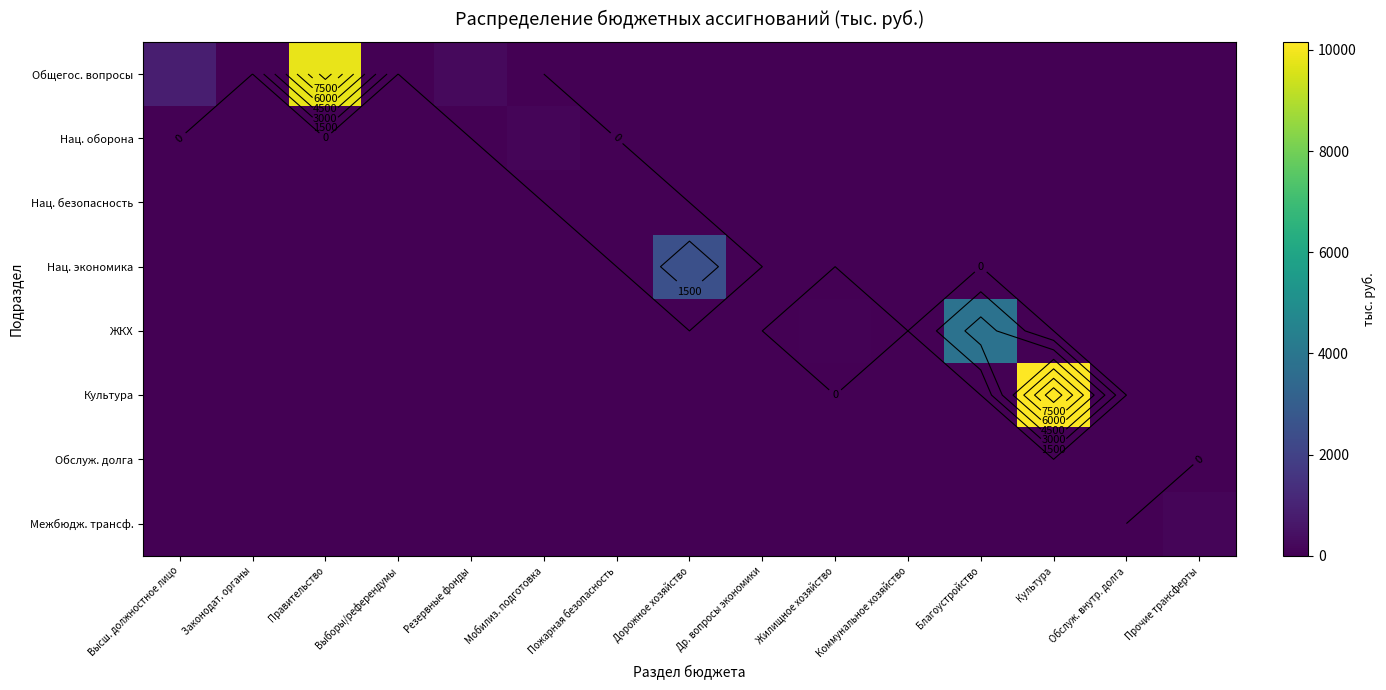

How many values in the Общегос. вопросы series exceed 0?

3